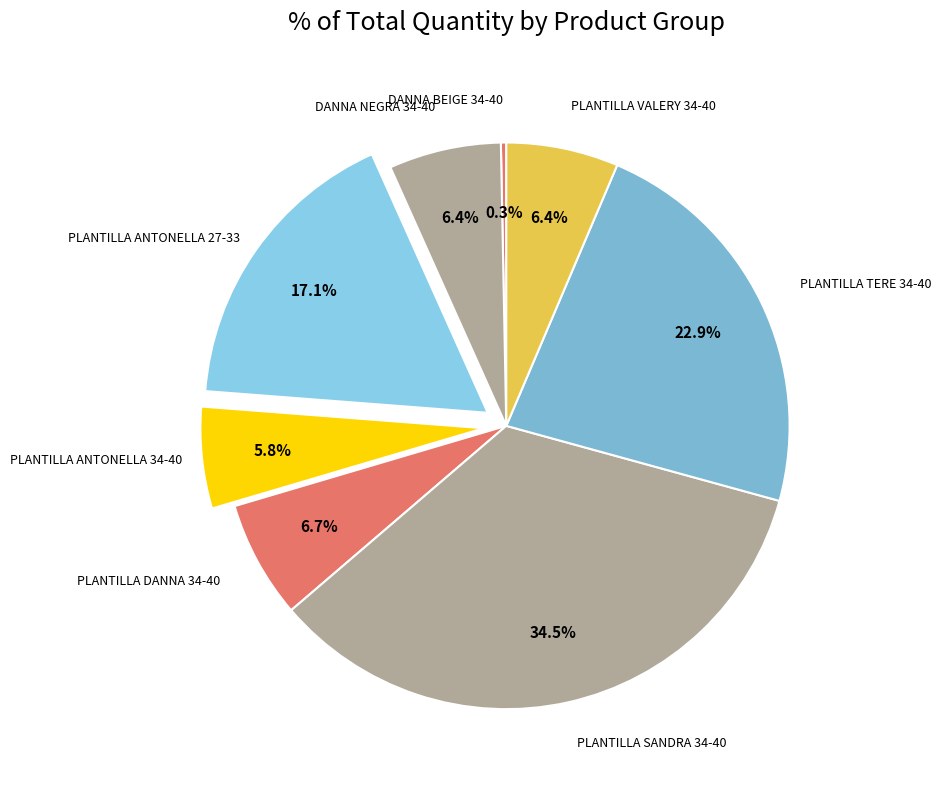

Count the number of slices in the pie.

8